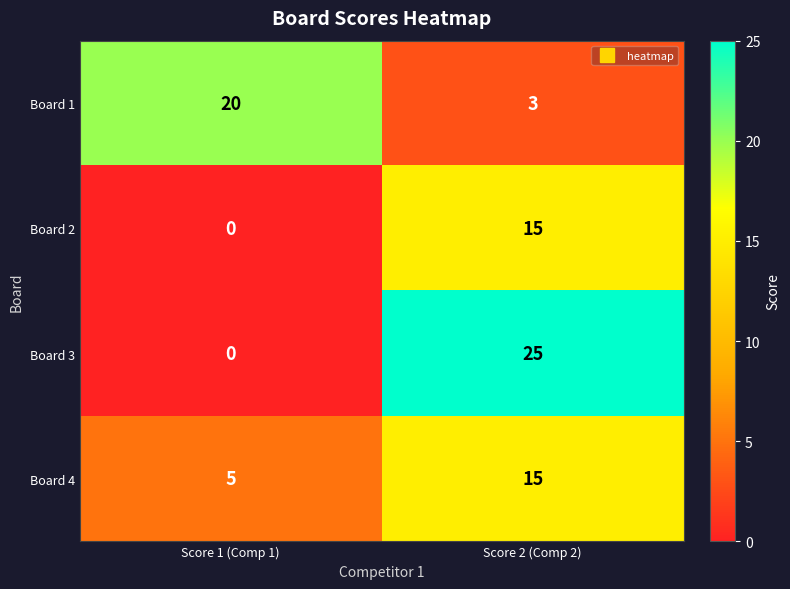

Which series has the largest range (max minus min)?

Board 3